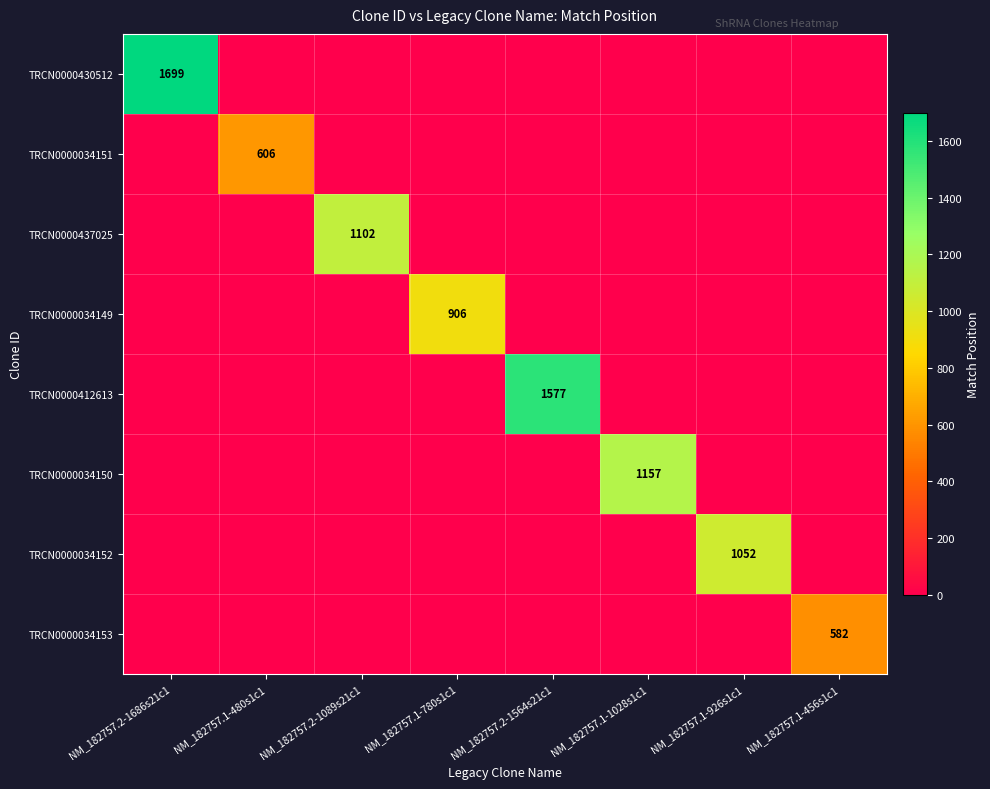

At which category is the sum across all series the highest?

NM_182757.2-1686s21c1